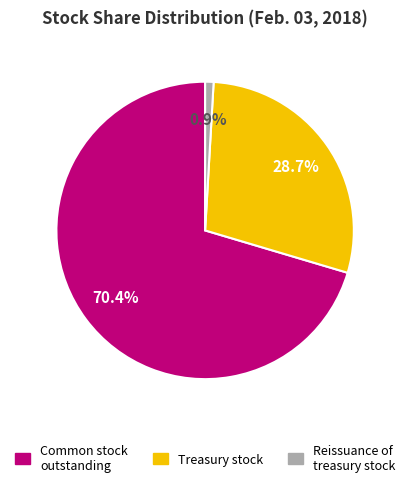

Count the number of slices in the pie.

3